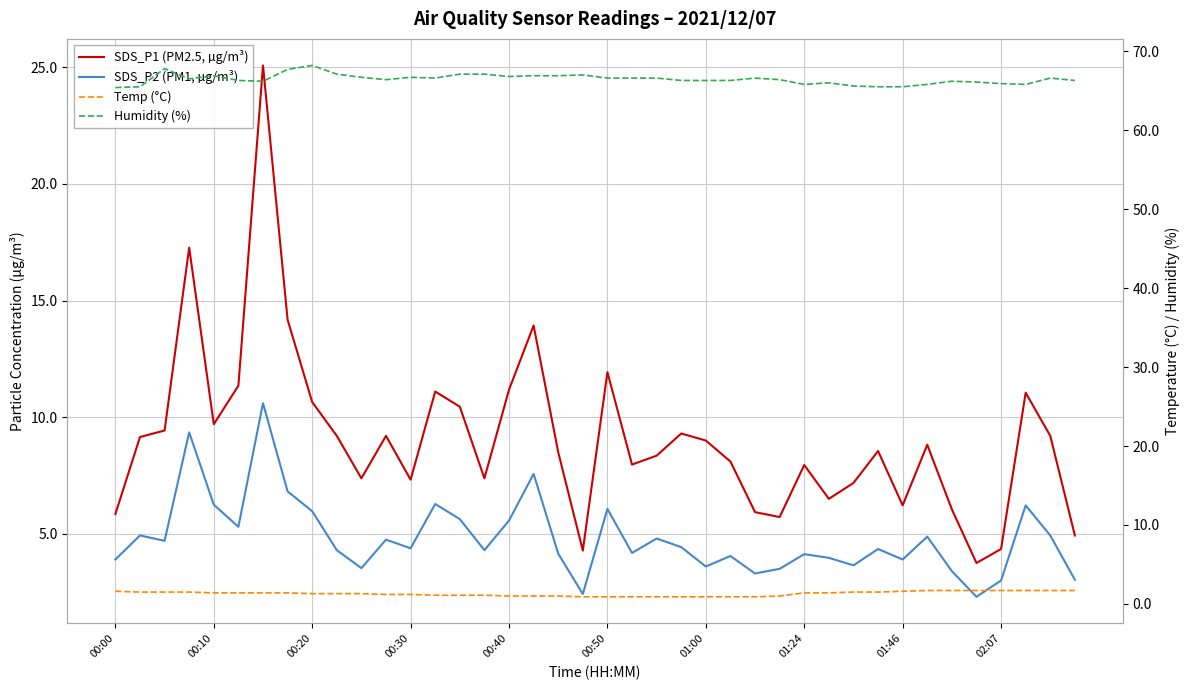

What is the difference between the second highest and minimum values in the SDS_P2 (PM1, µg/m³) series?

7.0